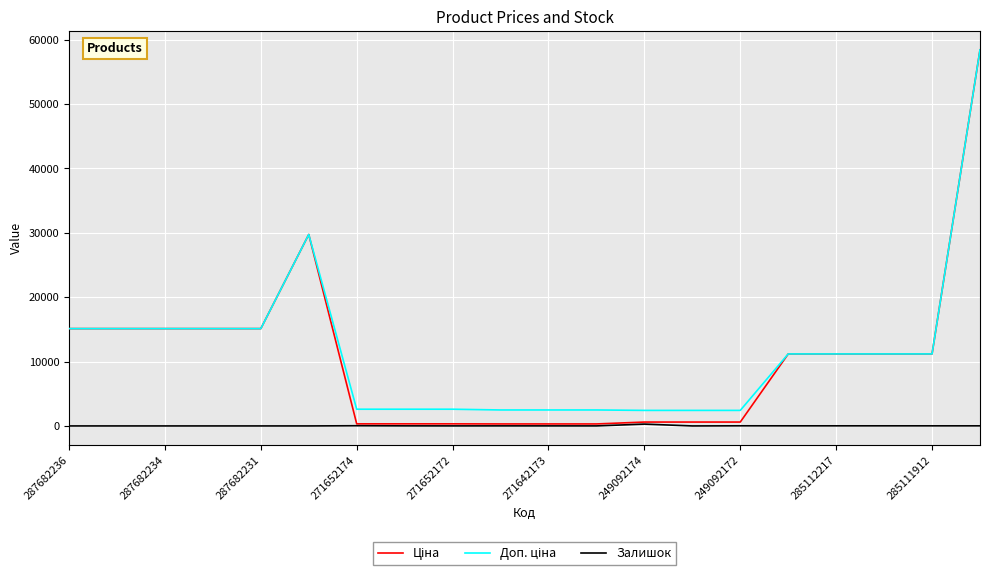

How many lines are shown in the chart?

3